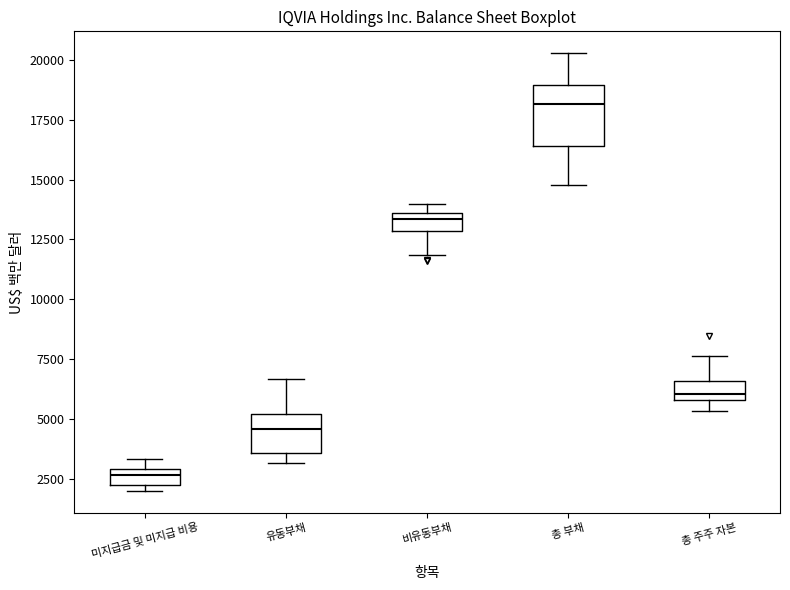

Which box's median line is the lowest?

미지급금 및 미지급 비용